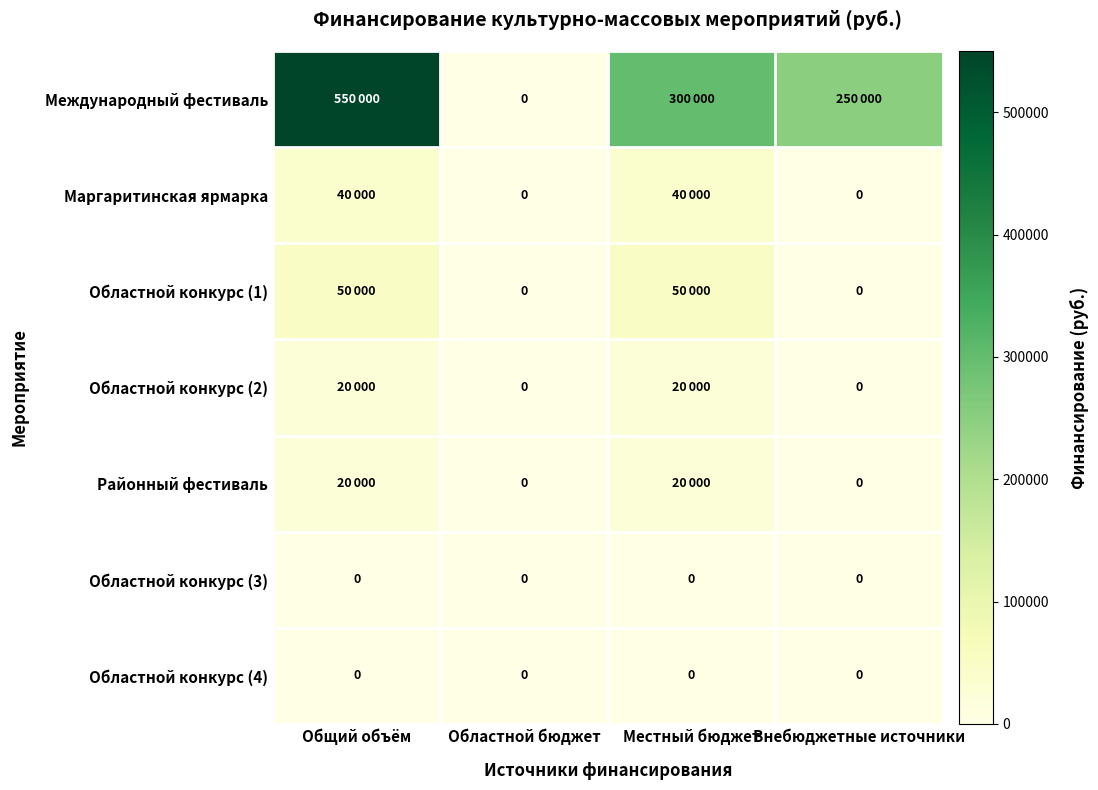

Is it true that Областной конкурс (4) equals 0 at Областной бюджет?

True